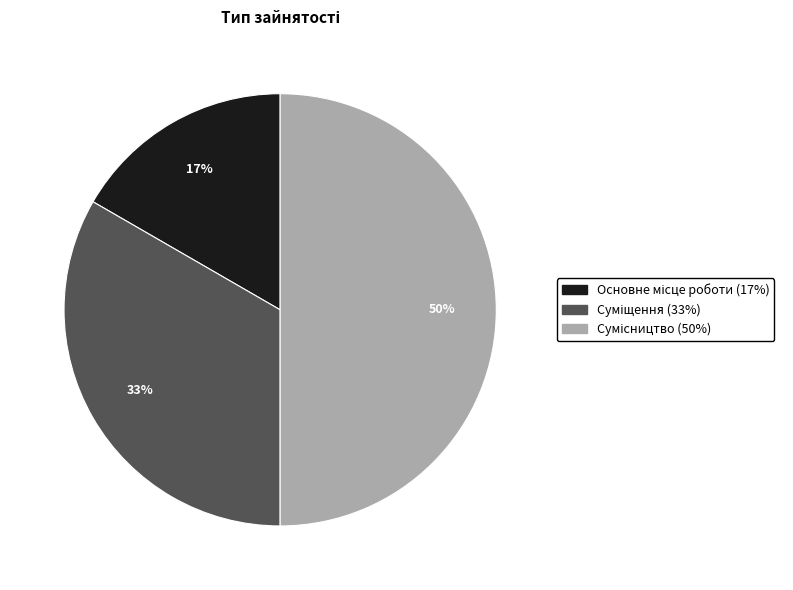

To the nearest percent, what is the difference between the largest and smallest slice percentages?

33%